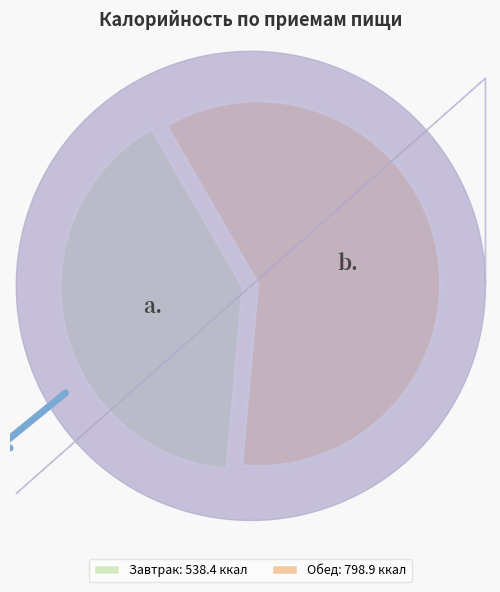

Does any single category account for the majority?

Yes